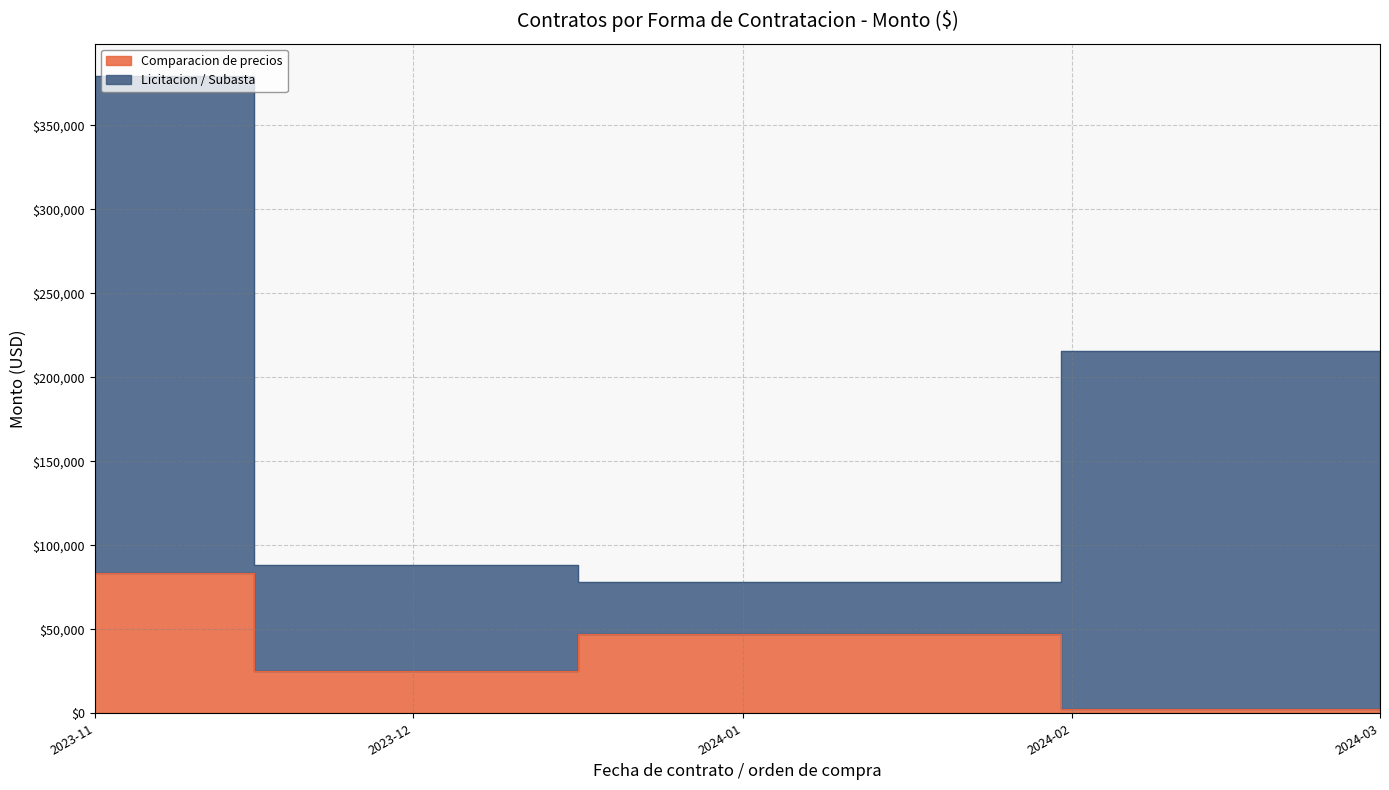

True or false: Comparacion de precios has a value of 2650.0 at 14.

False